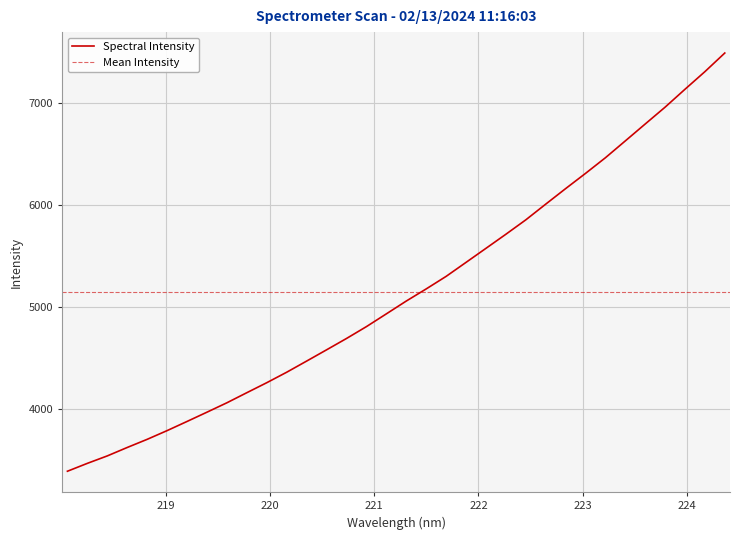

What is the average value?

5147.8